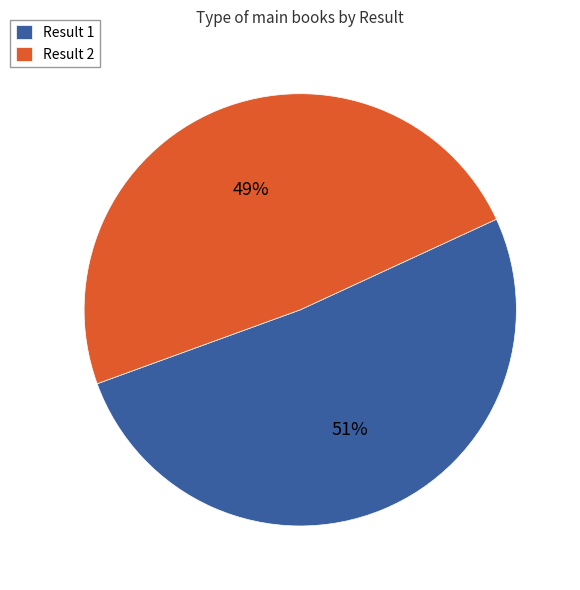

To the nearest percent, what percentage of the pie is Result 2?

49%